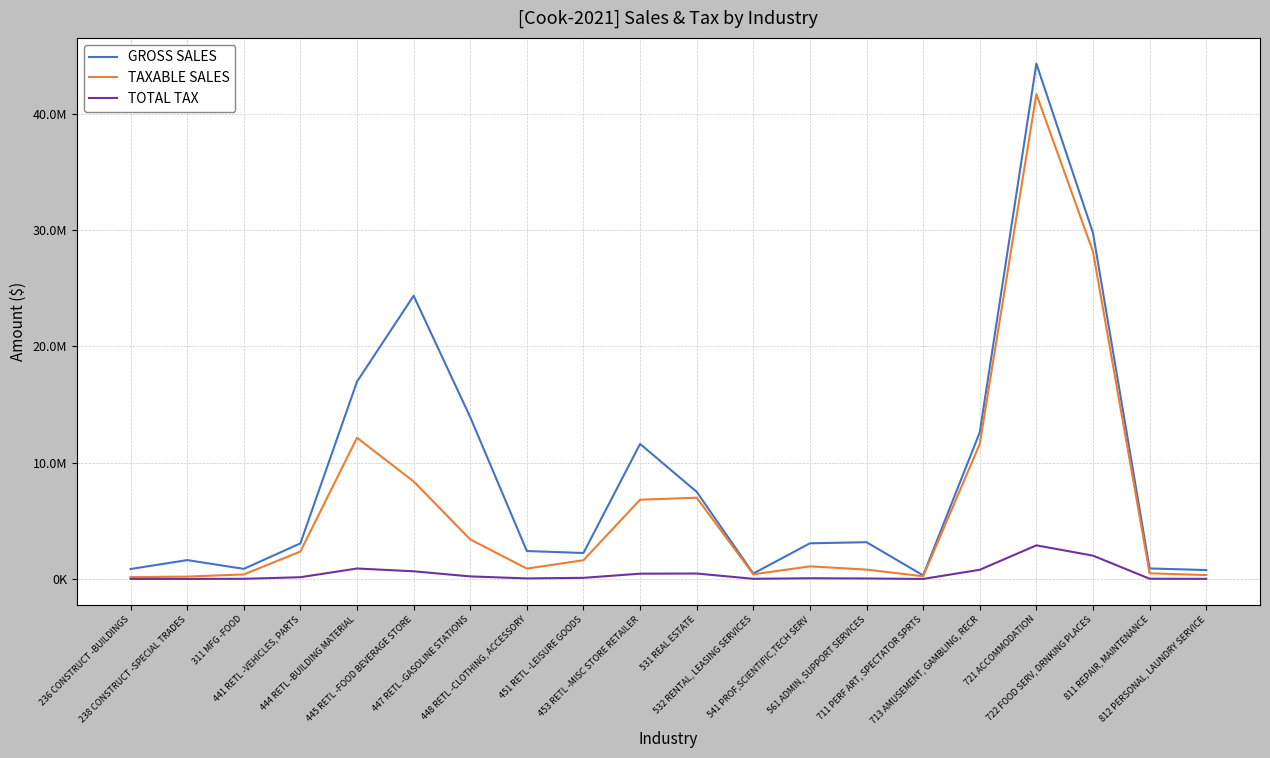

What is the difference between the maximum and second lowest values in the TAXABLE SALES series?

41467682